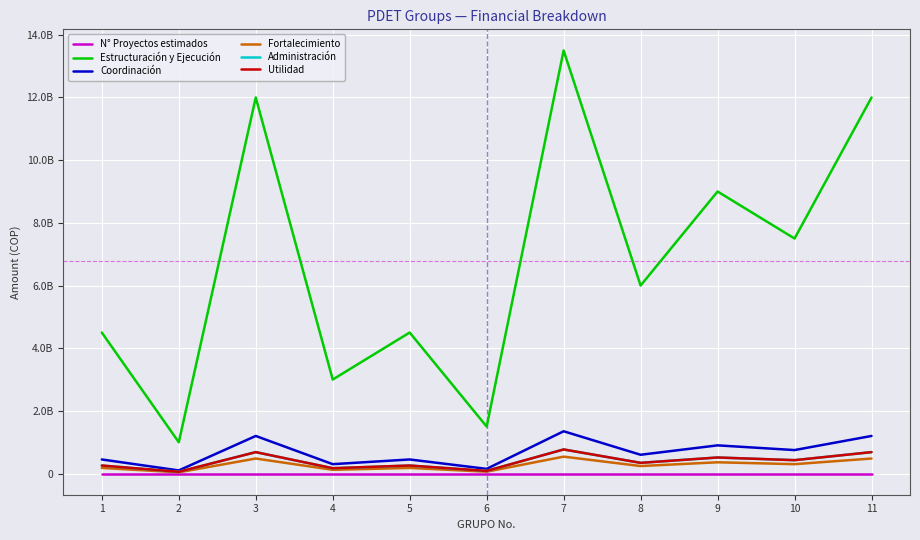

Does the chart have visible grid lines?

Yes